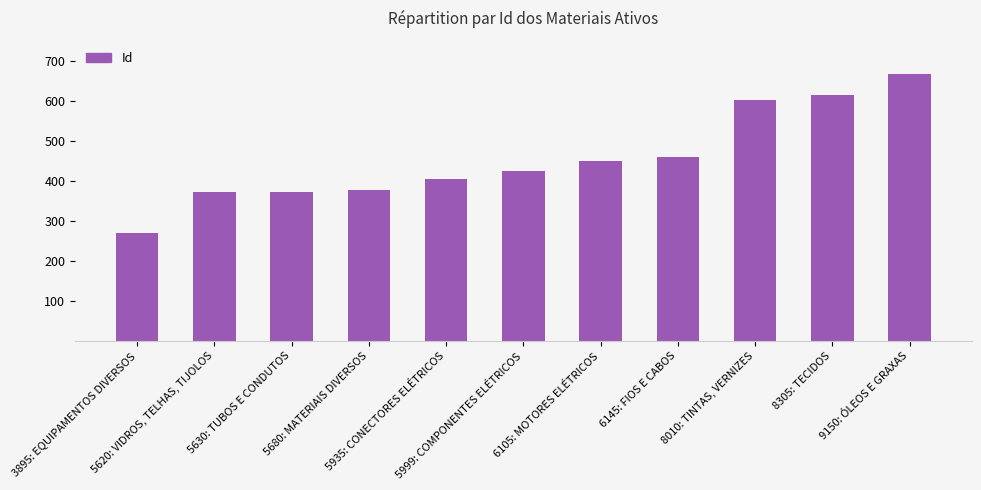

What is the label of the 9th bar from the left?

8010: TINTAS, VERNIZES